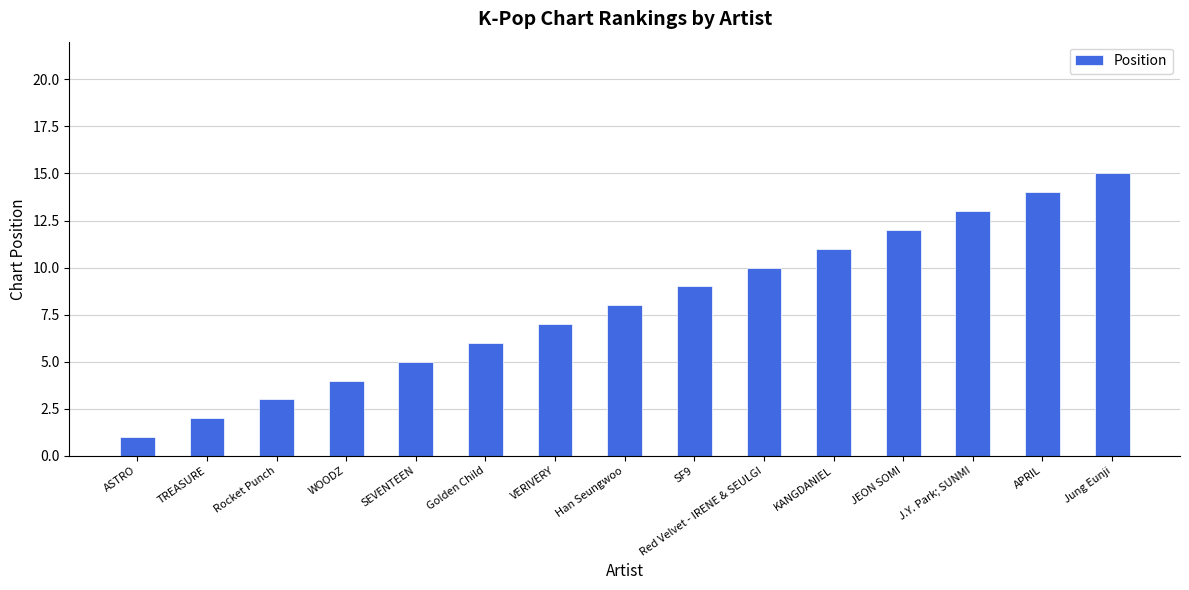

What is the sum of all values?

120